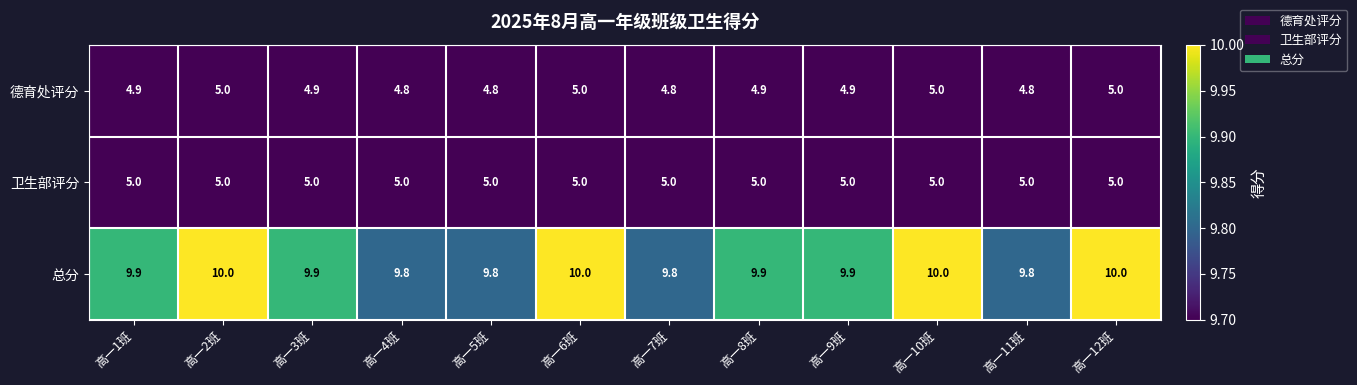

What is the sum of the 卫生部评分 values at 高一9班 and 高一2班?

10.0